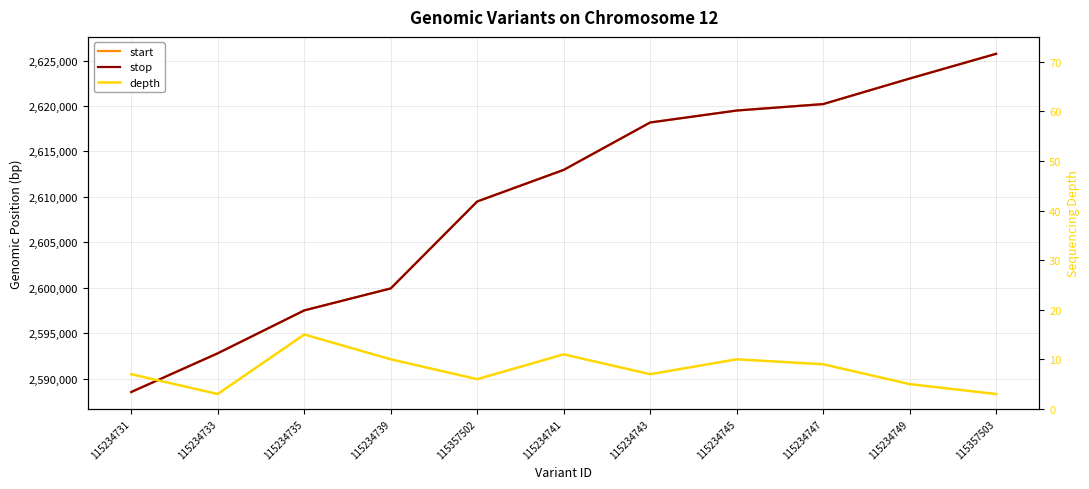

What is the maximum value shown in the chart?

2625743